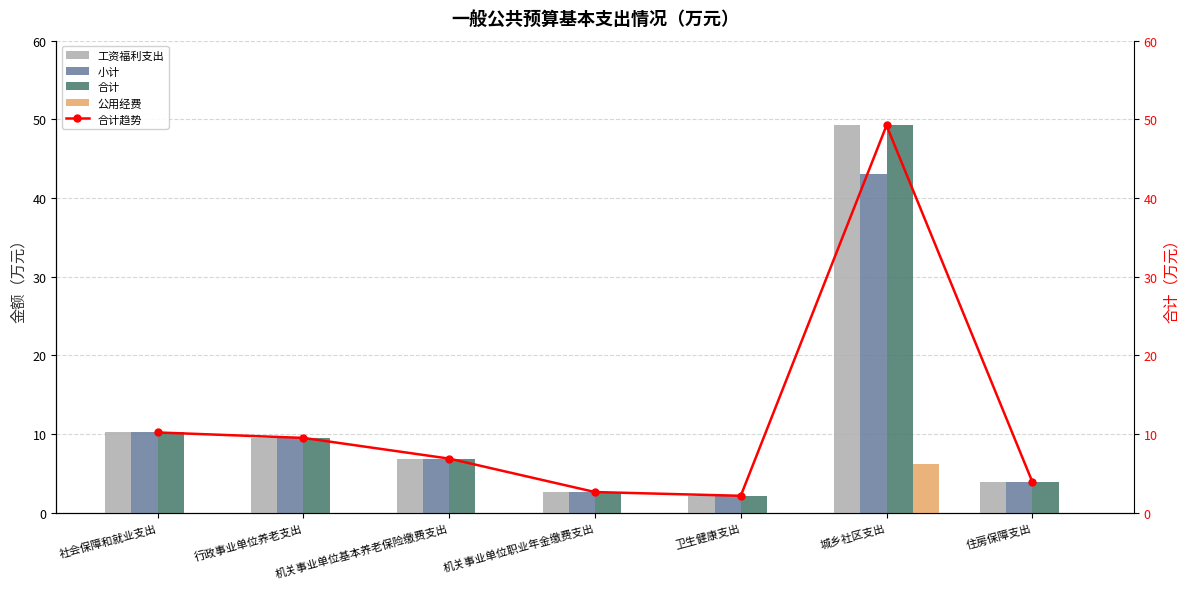

What is the total value across all series at 卫生健康支出?

8.6